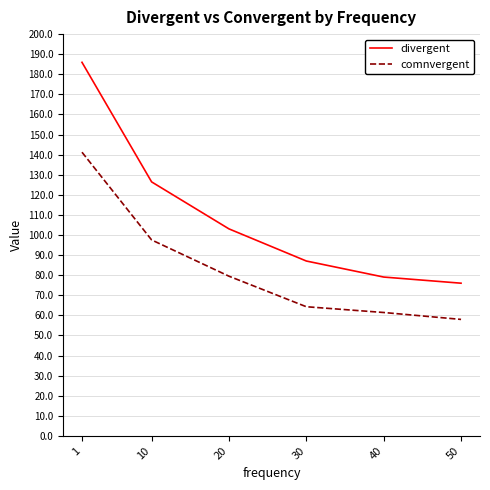

True or false: divergent and comnvergent cross at least once.

False